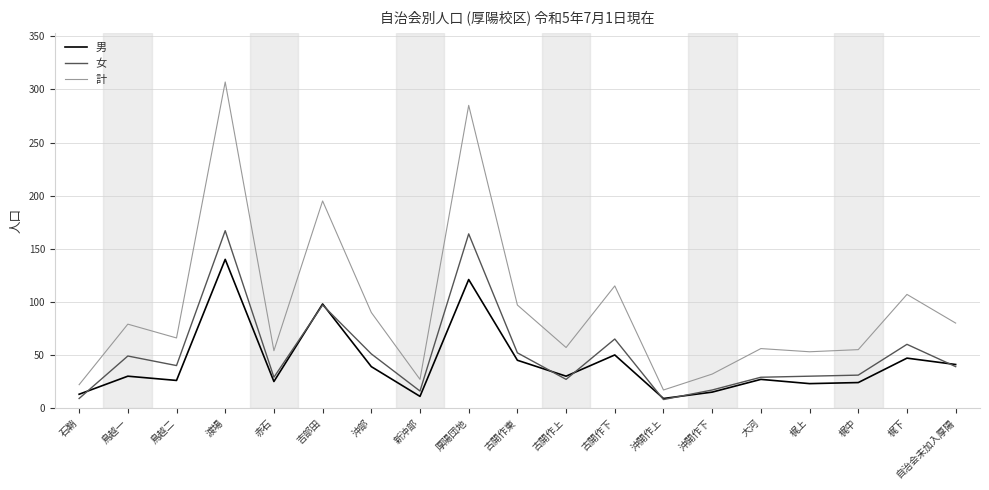

Is the value of 女 at 鳥越一 greater than the value of 計 at 大河?

No